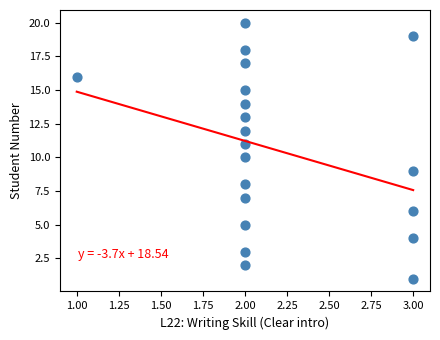

What is the range of Y values (max minus min)?

19